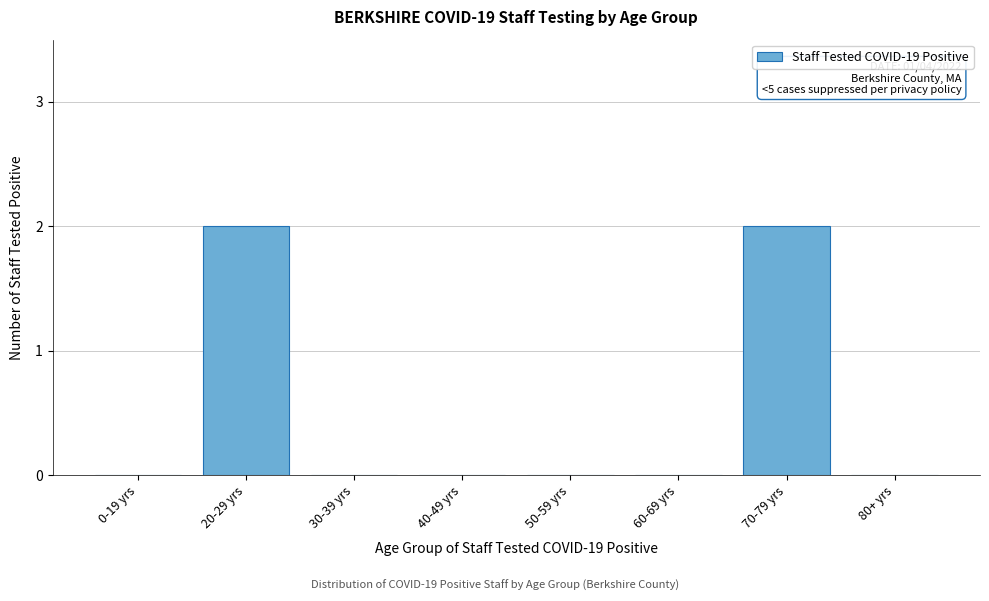

Reading left to right, list all the values displayed in this chart.

0-19 yrs=0	20-29 yrs=2	30-39 yrs=0	40-49 yrs=0	50-59 yrs=0	60-69 yrs=0	70-79 yrs=2	80+ yrs=0